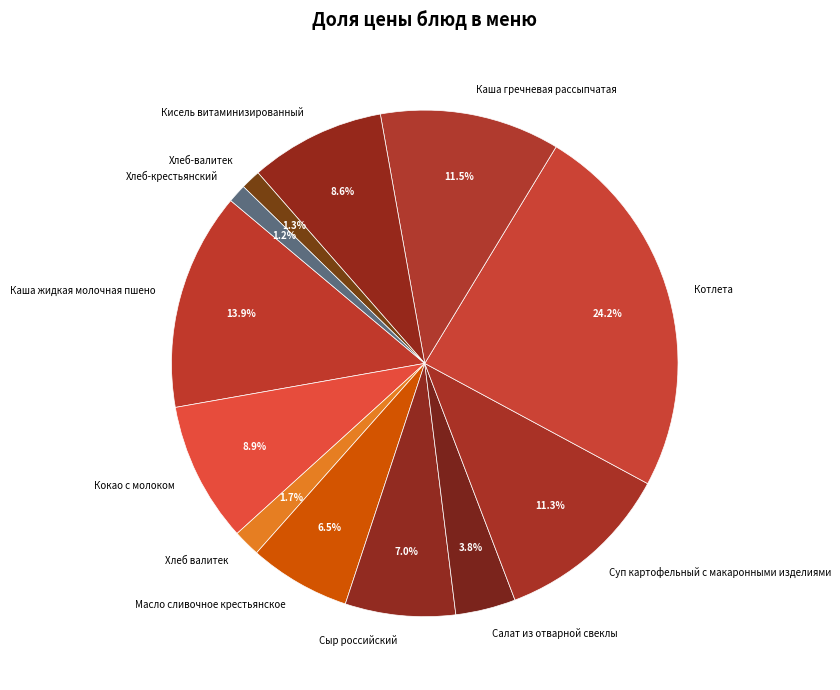

Does Масло сливочное крестьянское represent more than half of the total?

No